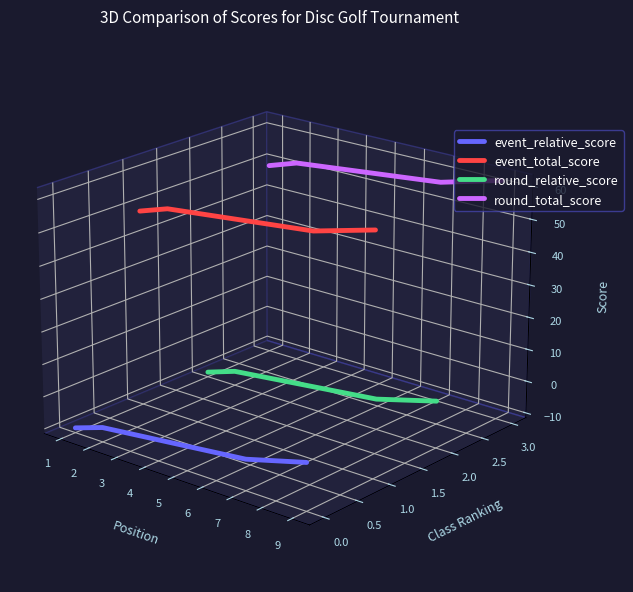

Does the chart display data point markers on the line(s)?

No